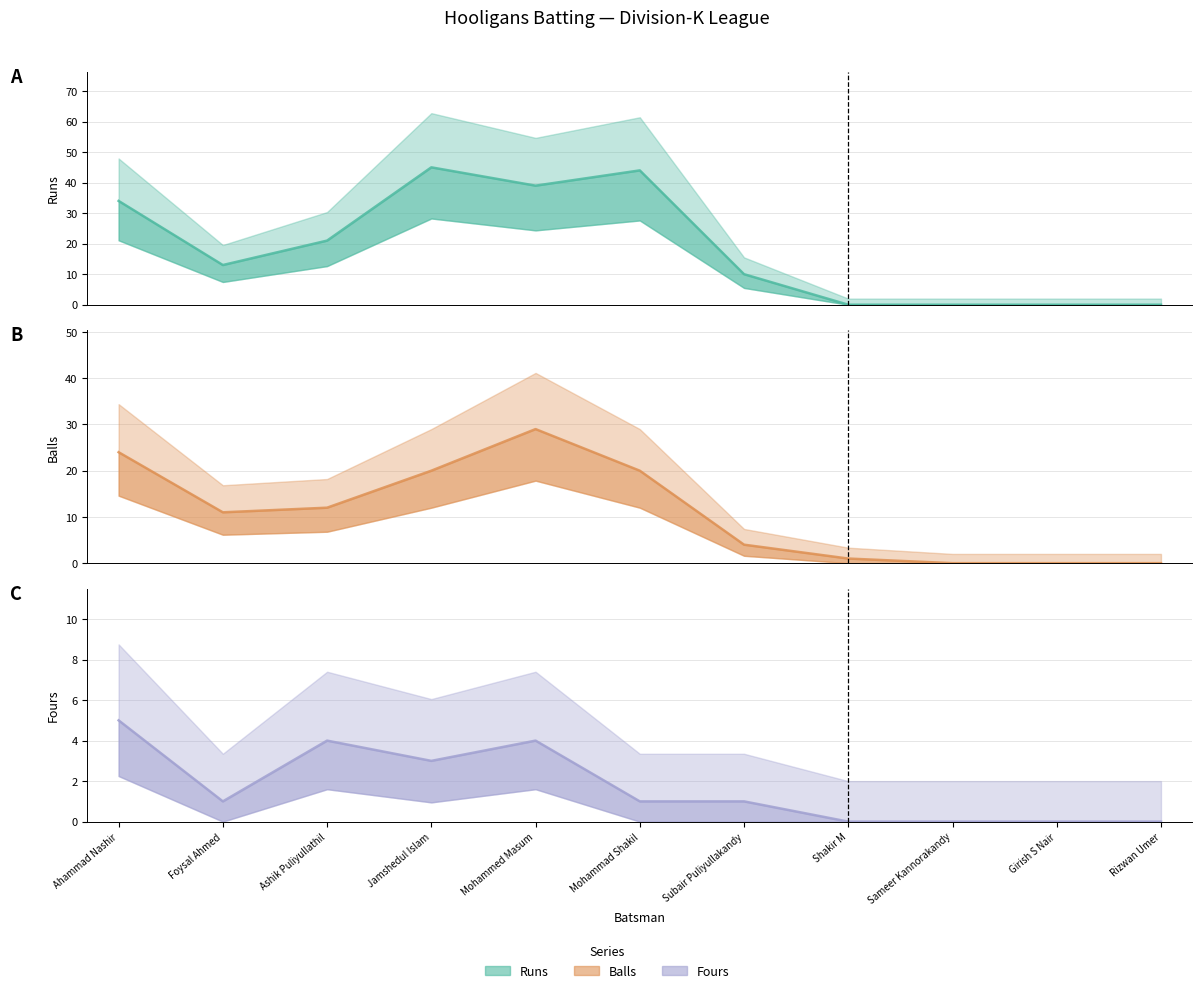

Count the Fours values in the range 0 to 4.

10